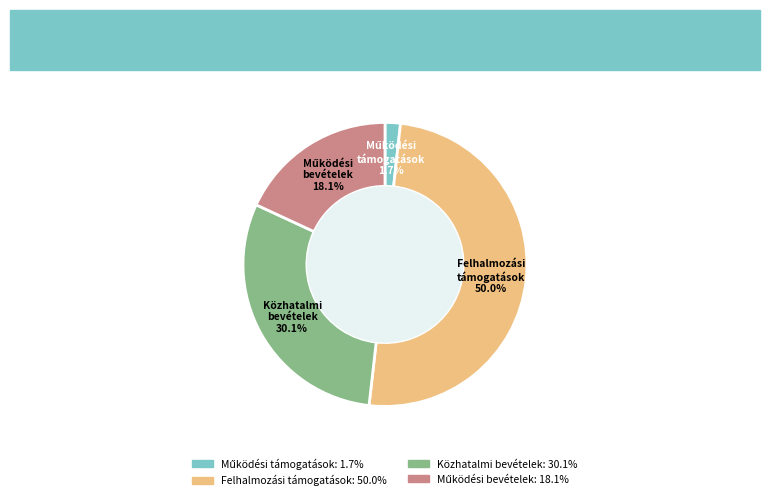

How many segments does this pie chart have?

4